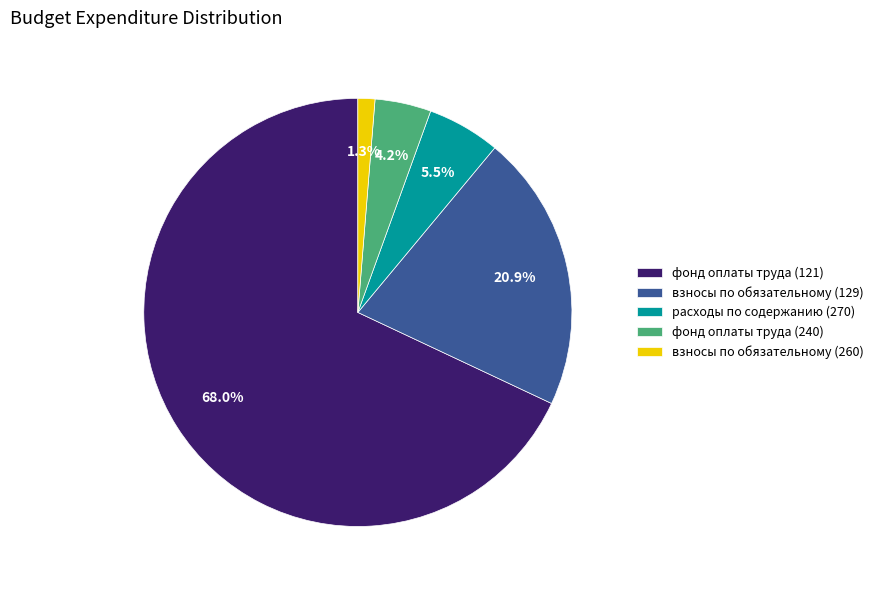

Does any single category account for the majority?

Yes